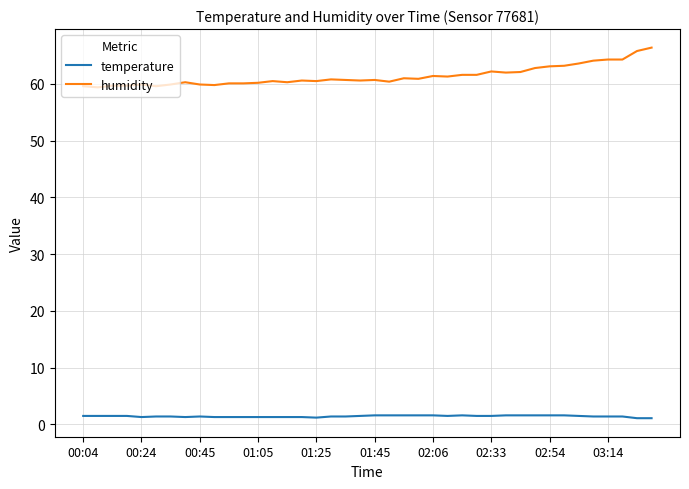

What are all the series names shown in the legend?

temperature, humidity